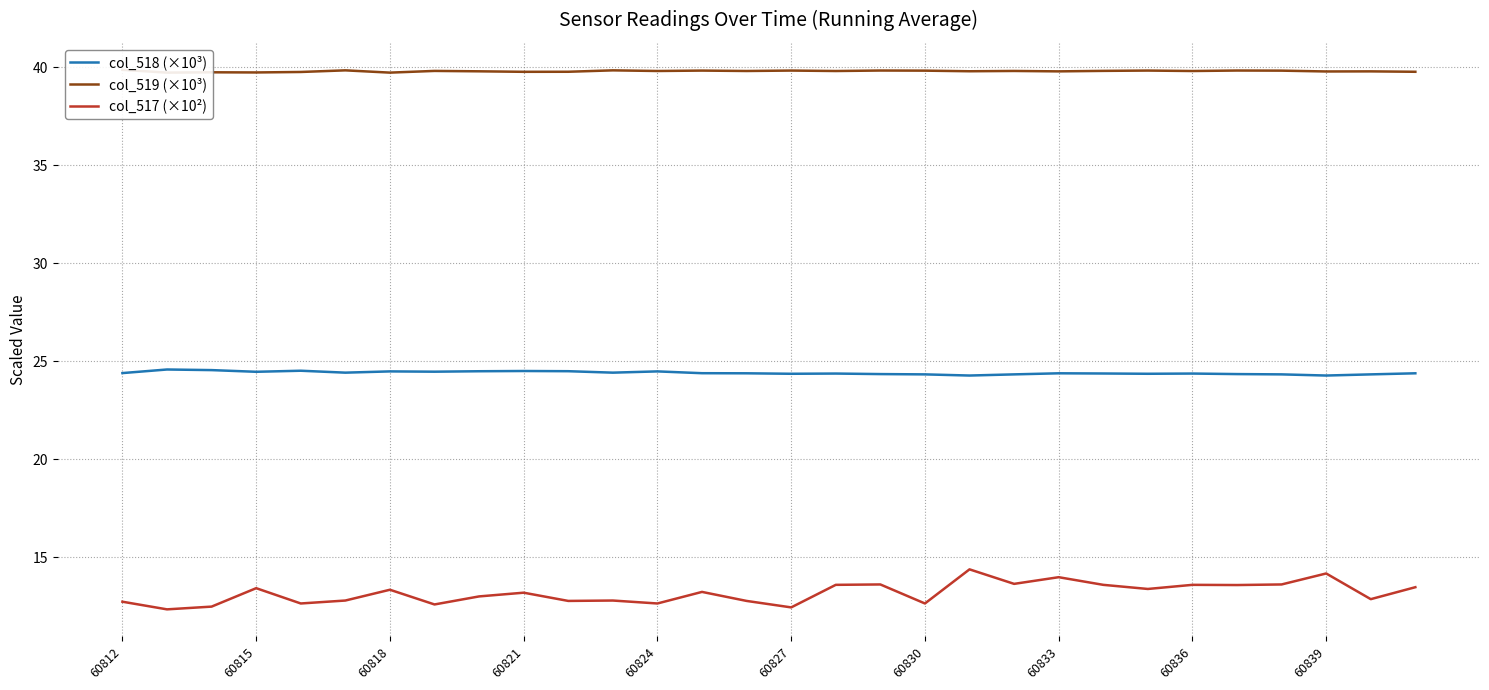

What is the total value across all series at 28?

77.0